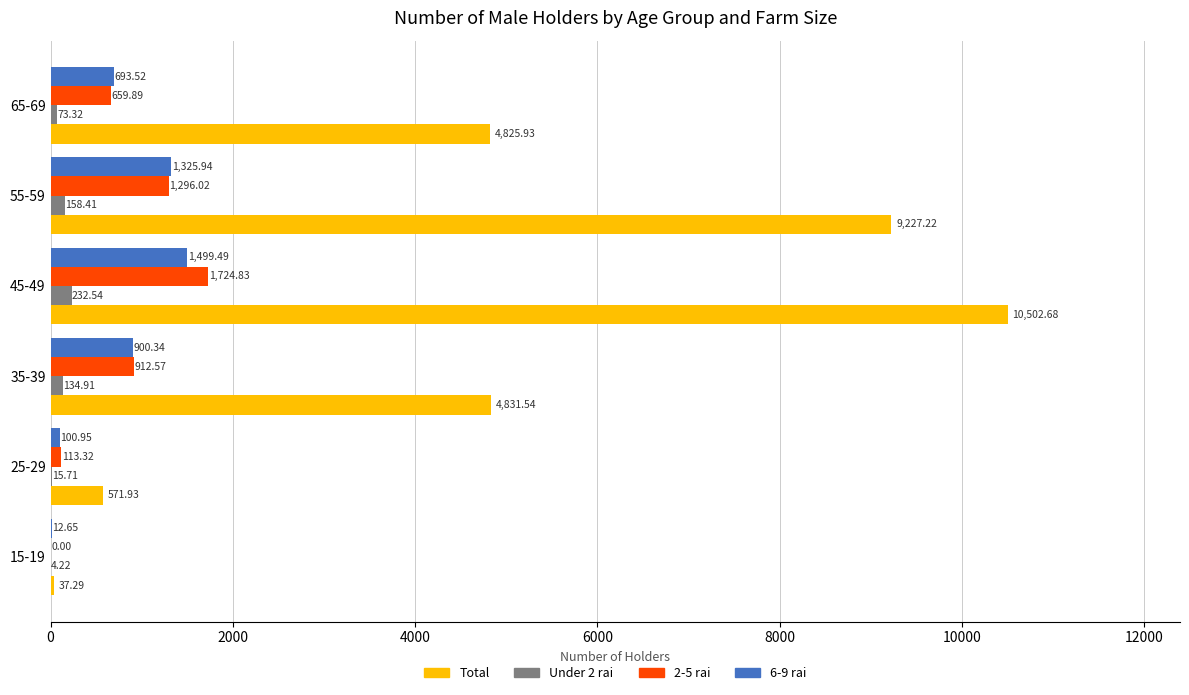

Which series has the largest total across all categories?

Total